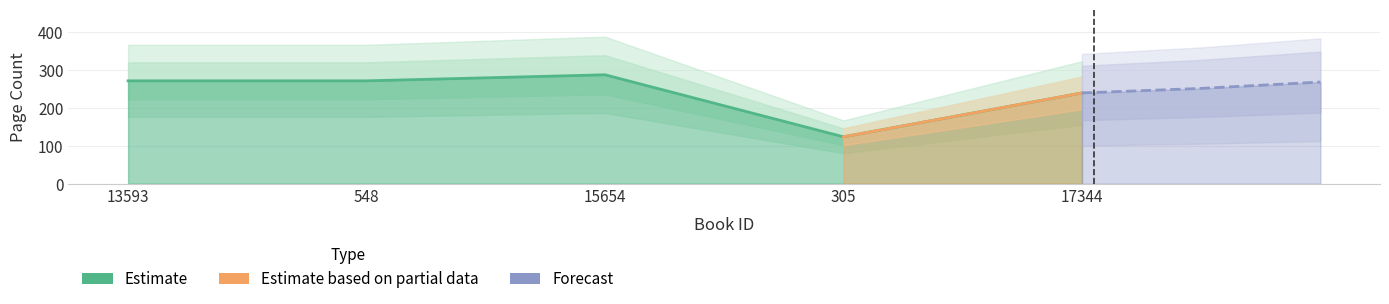

What is the greatest value displayed?

288